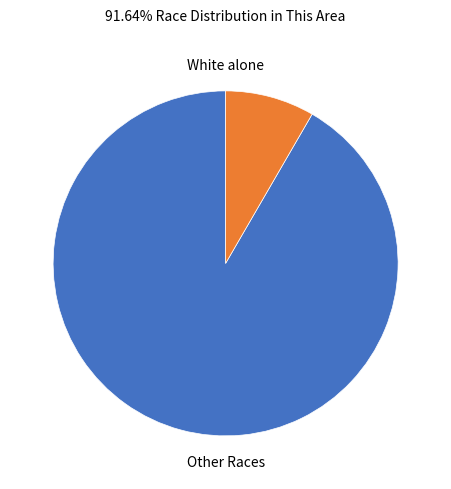

Is there any slice that represents more than half of the pie?

Yes